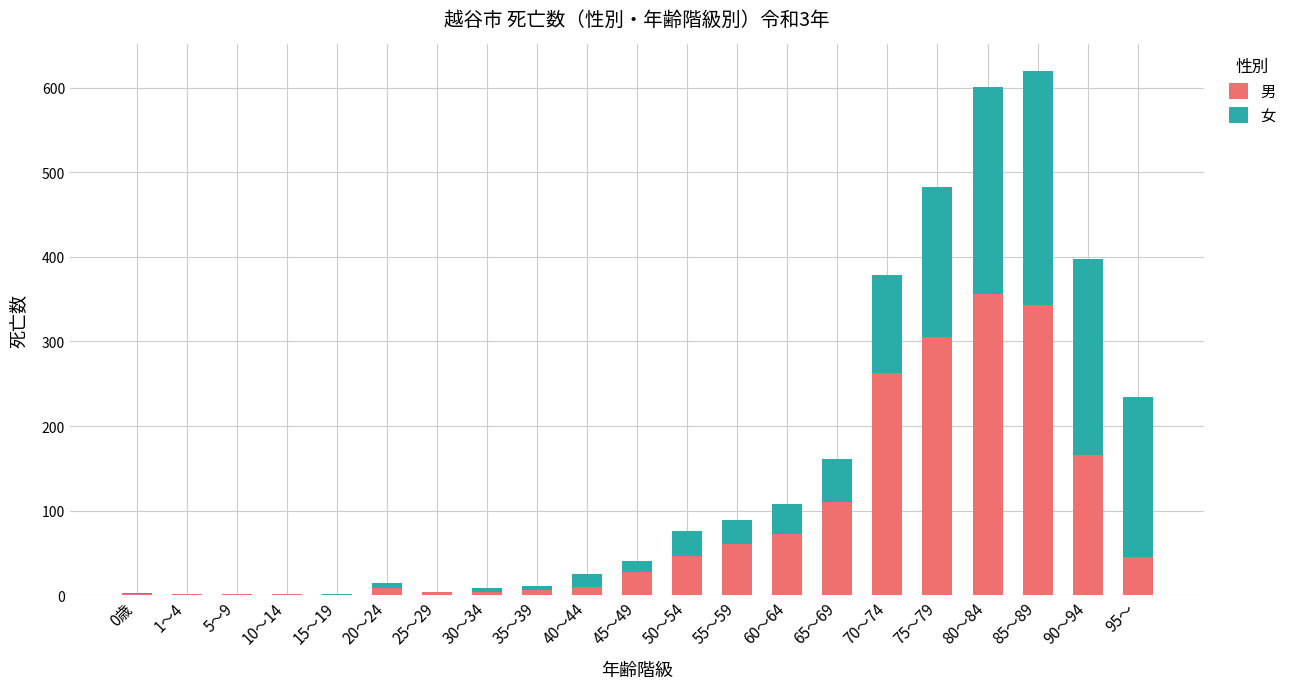

At which category is the sum across all series the highest?

85～89